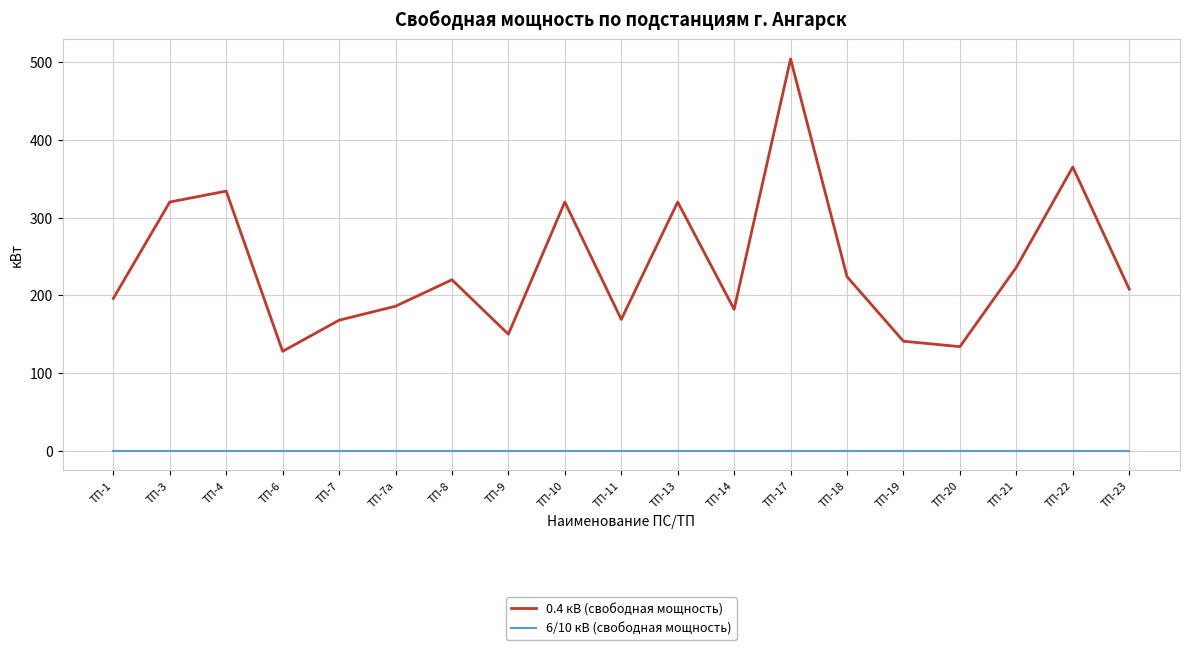

Rank the series by their average value, from highest to lowest.

0.4 кВ (свободная мощность), 6/10 кВ (свободная мощность)